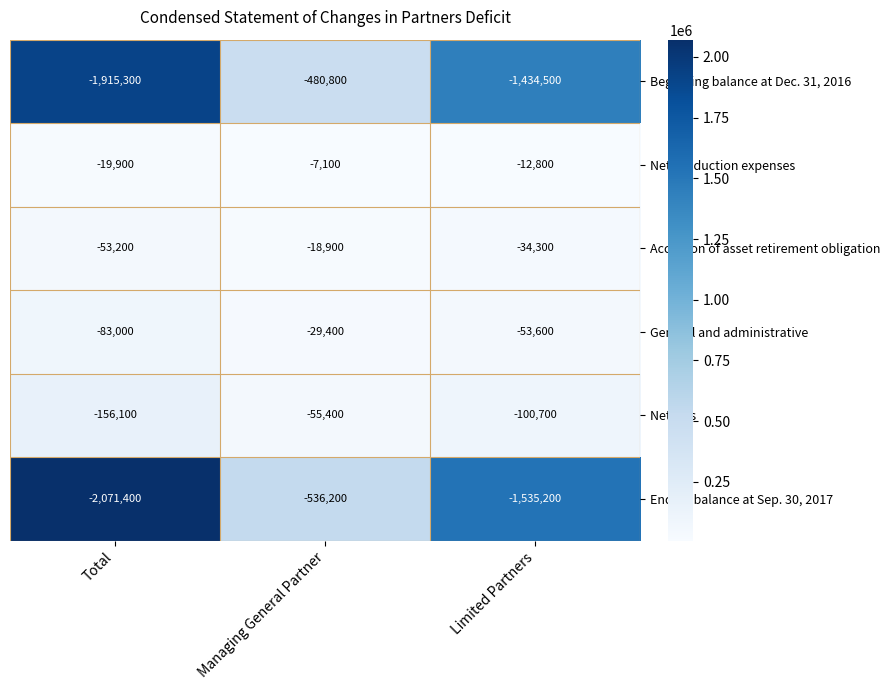

Rank the series by their maximum value, from highest to lowest.

Net production expenses, Accretion of asset retirement obligation, General and administrative, Net loss, Beginning balance at Dec. 31, 2016, Ending balance at Sep. 30, 2017